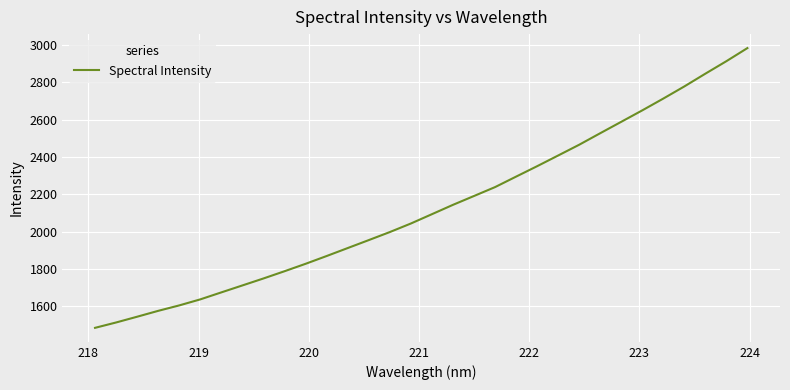

What is the smallest value displayed?

1485.1